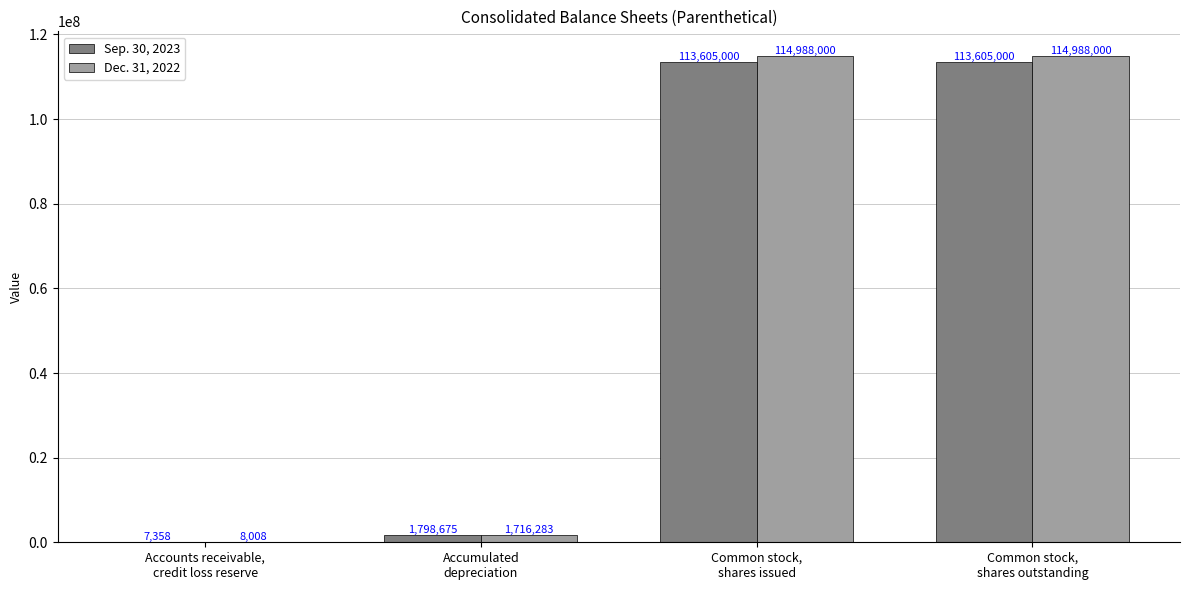

What is the difference between the Dec. 31, 2022 values at Common stock,
shares outstanding and Accumulated
depreciation?

113271717